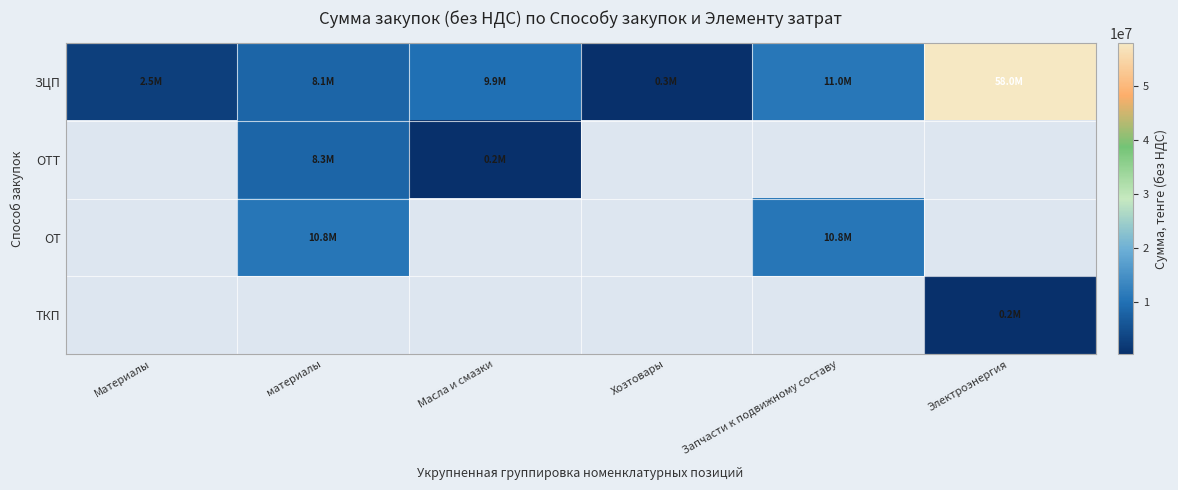

What is the greatest value displayed?

58006680.0